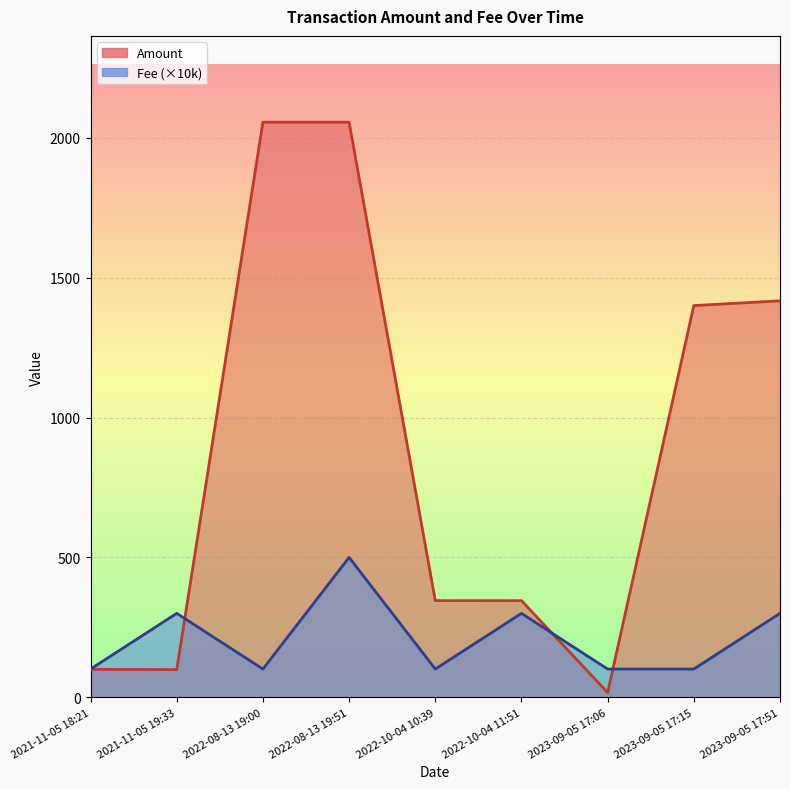

What is the sum of the Fee values at 2022-08-13 19:00 and 2023-09-05 17:51?

401.0